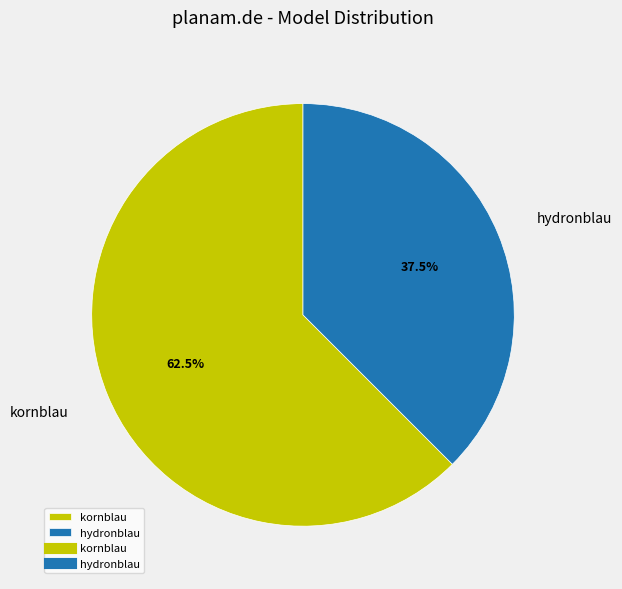

Rank the categories by value from lowest to highest.

hydronblau, kornblau